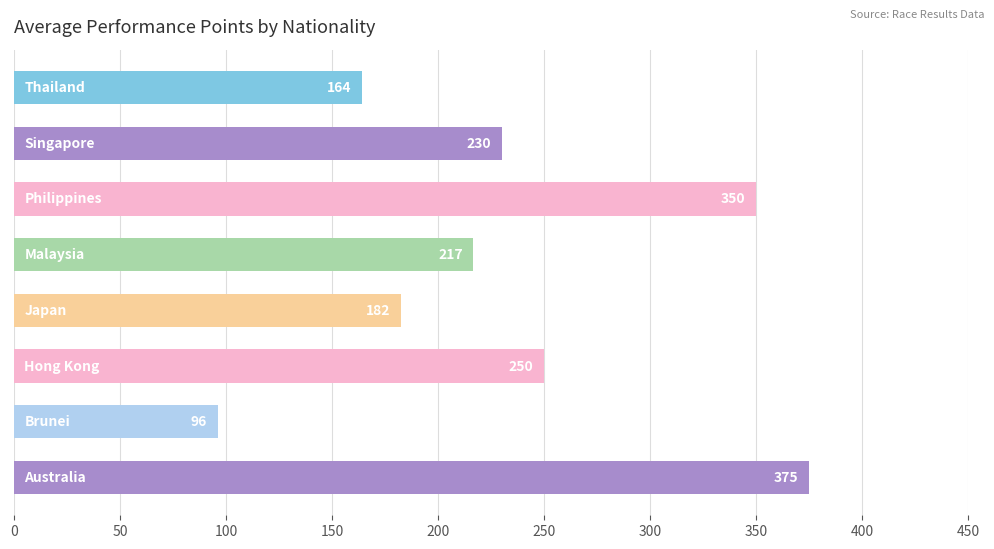

What is the average value?

233.0